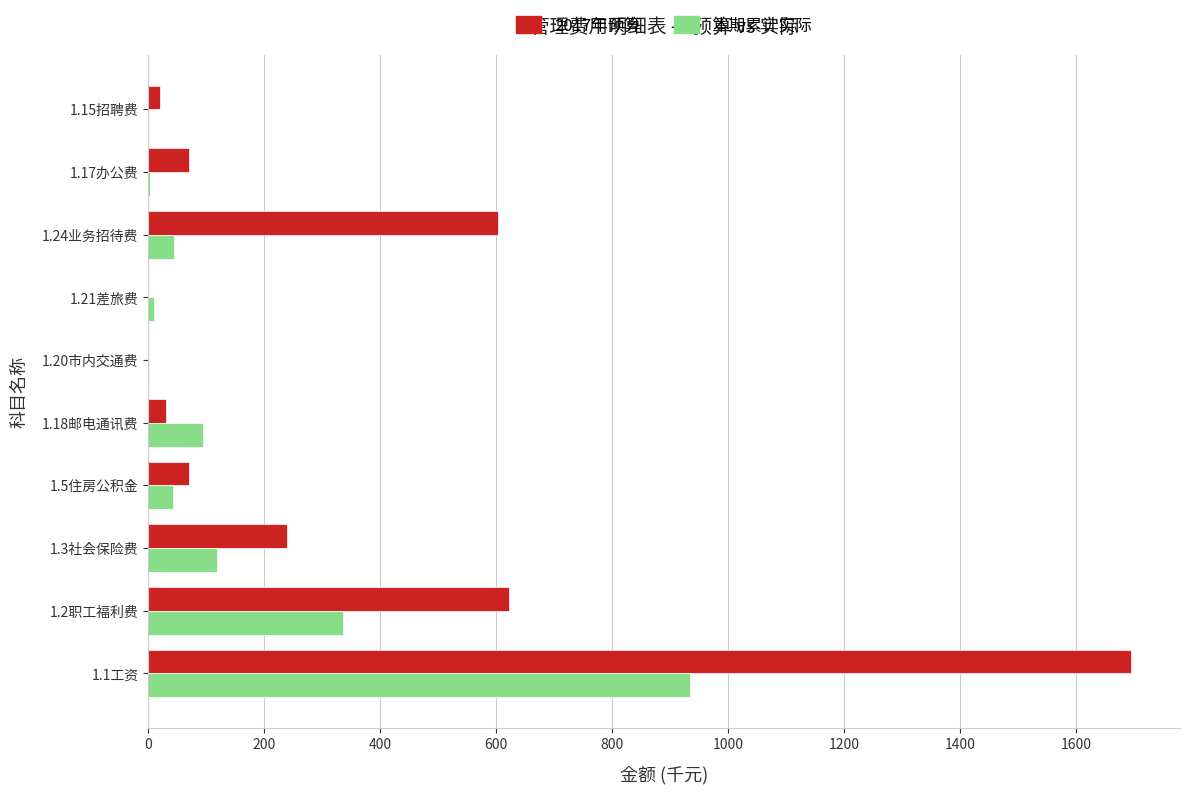

What is the maximum value shown in the chart?

1694.5